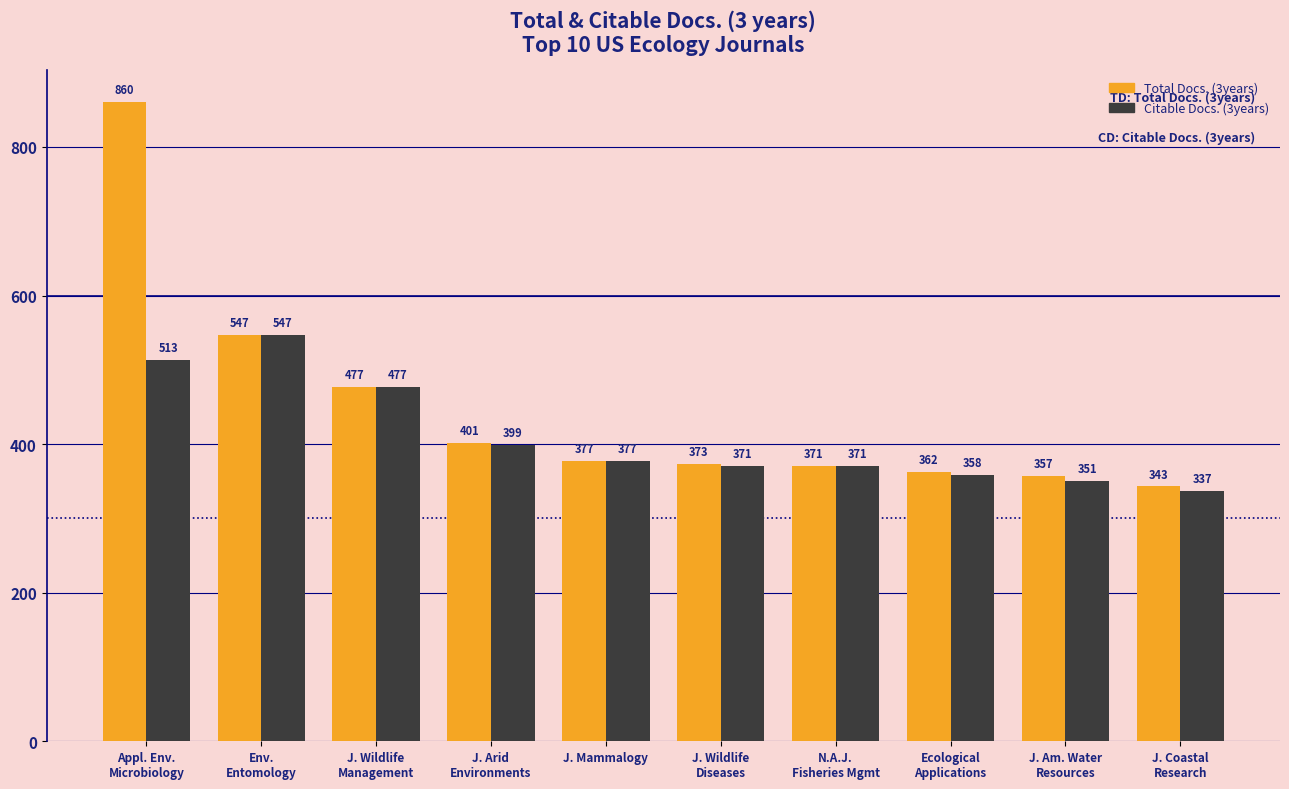

Reading right to left, extract all data points from this chart.

Total Docs. (3years): 343	357	362	371	373	377	401	477	547	860
Citable Docs. (3years): 337	351	358	371	371	377	399	477	547	513